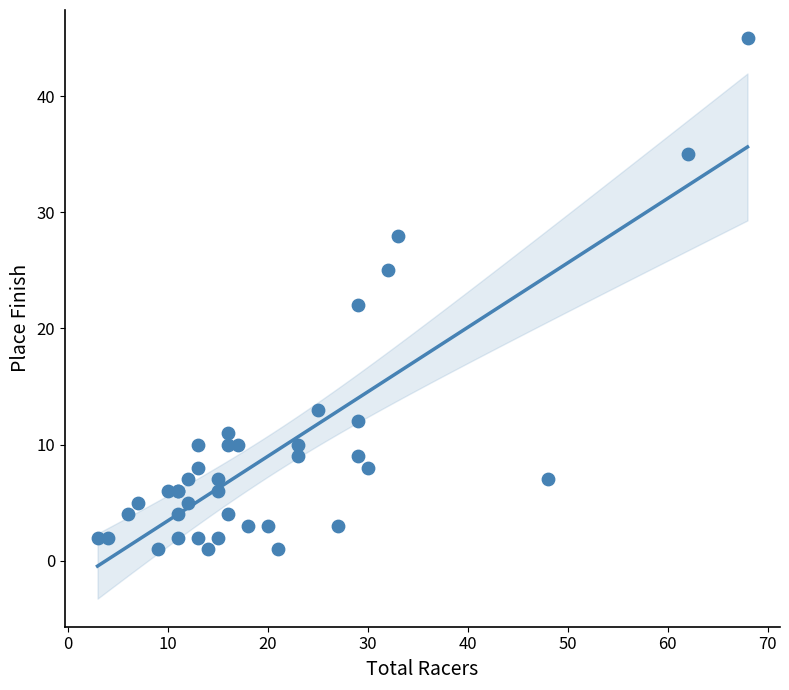

What Y value in the scatter plot is closest to 23?

22